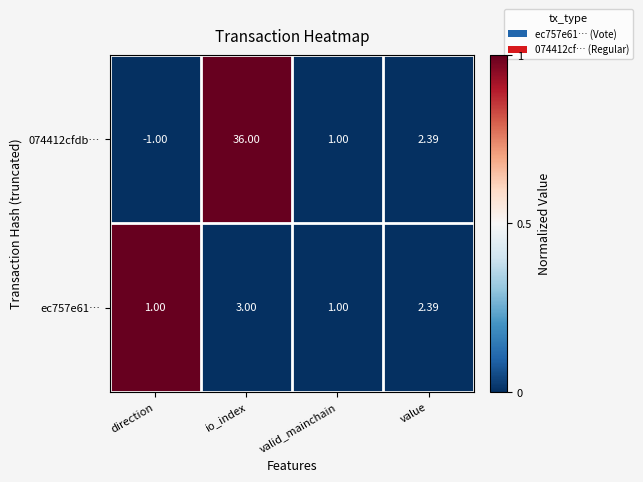

At which category is the sum across all series the highest?

io_index